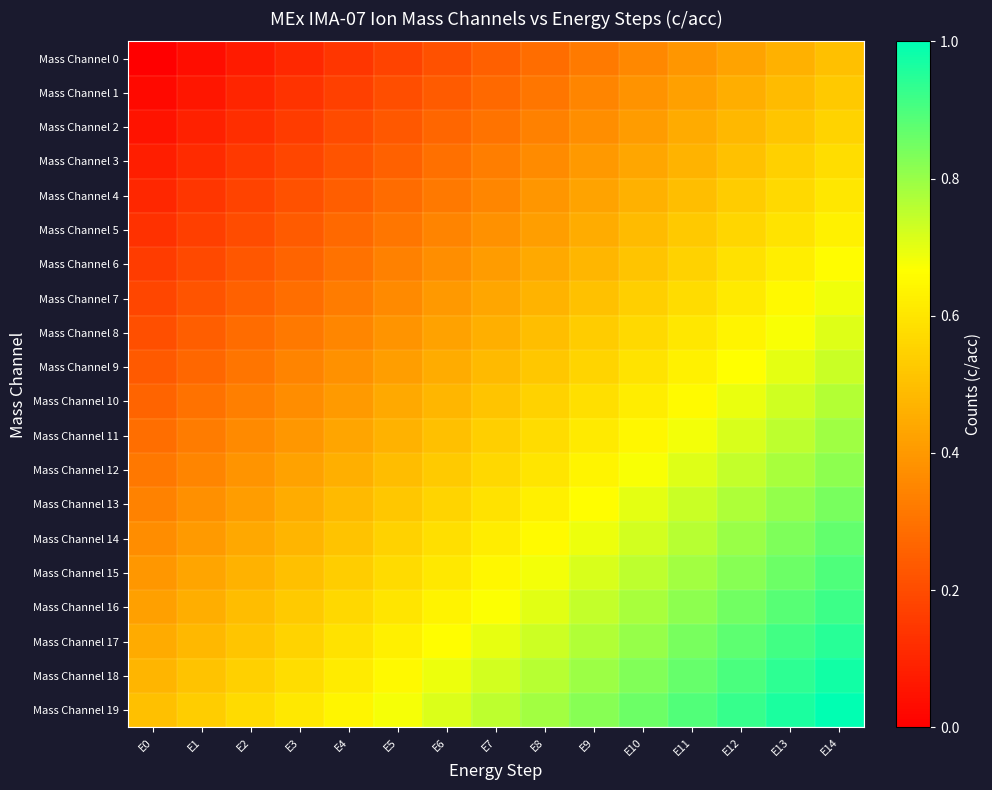

At how many categories does at least one series exceed 0?

15